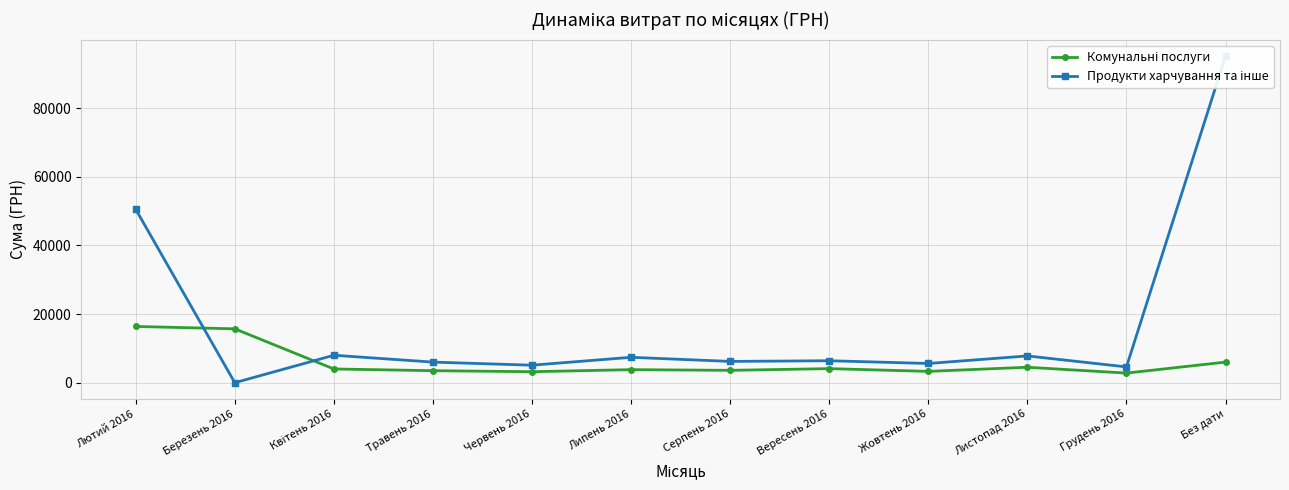

What is the label of the 4th point from the right?

Жовтень 2016